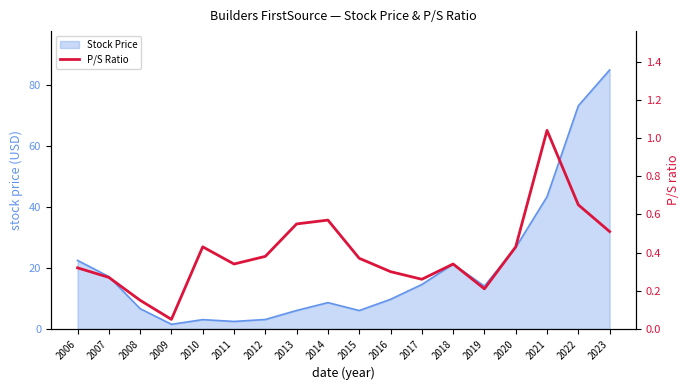

Between 2022 and 2008, which is larger?

2022